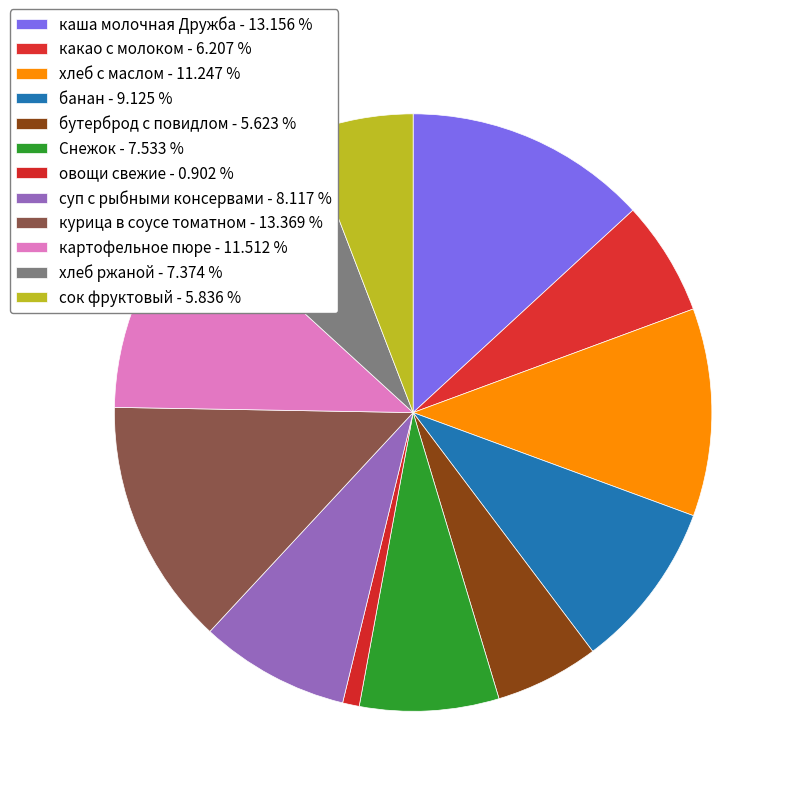

How many slices are in this pie chart?

12